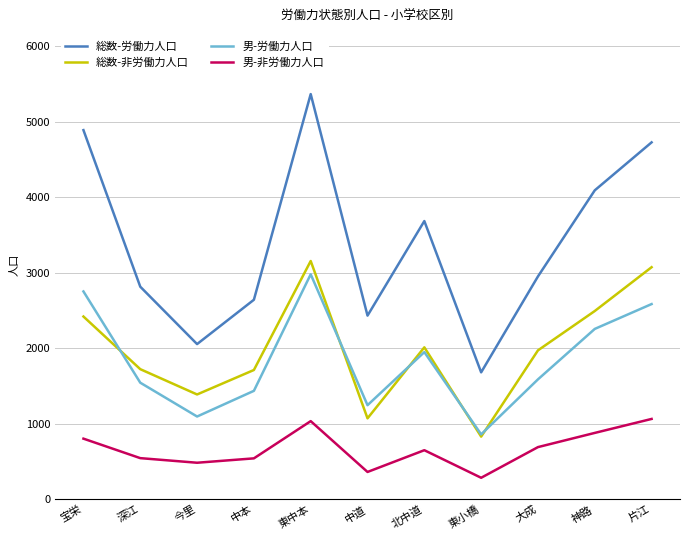

Is the value of 男-労働力人口 at 深江 greater than the value of 男-非労働力人口 at 片江?

Yes